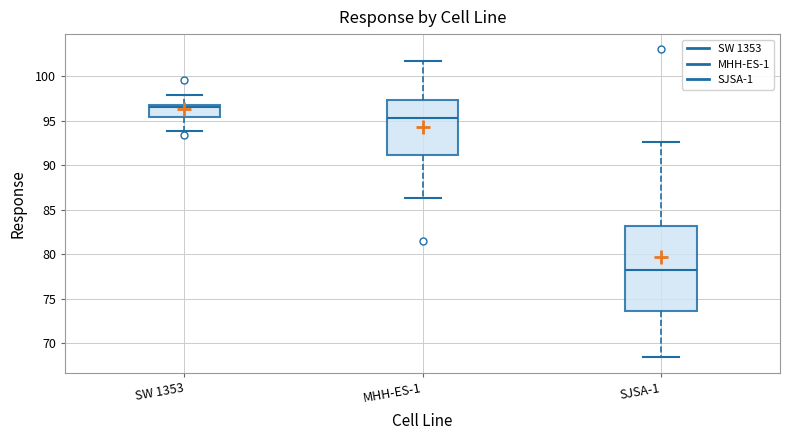

Which box has the highest median line?

SW 1353